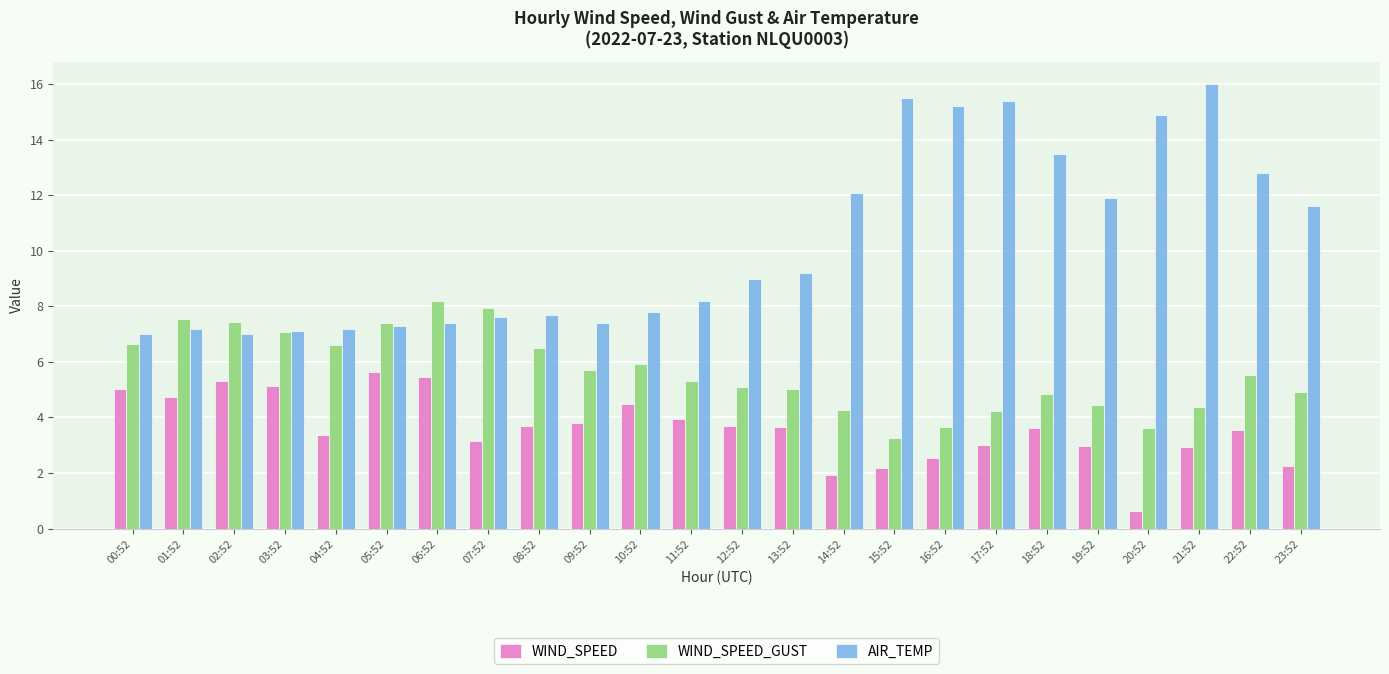

Between 00:52 and 03:52, which series saw the biggest shift?

WIND_SPEED_GUST